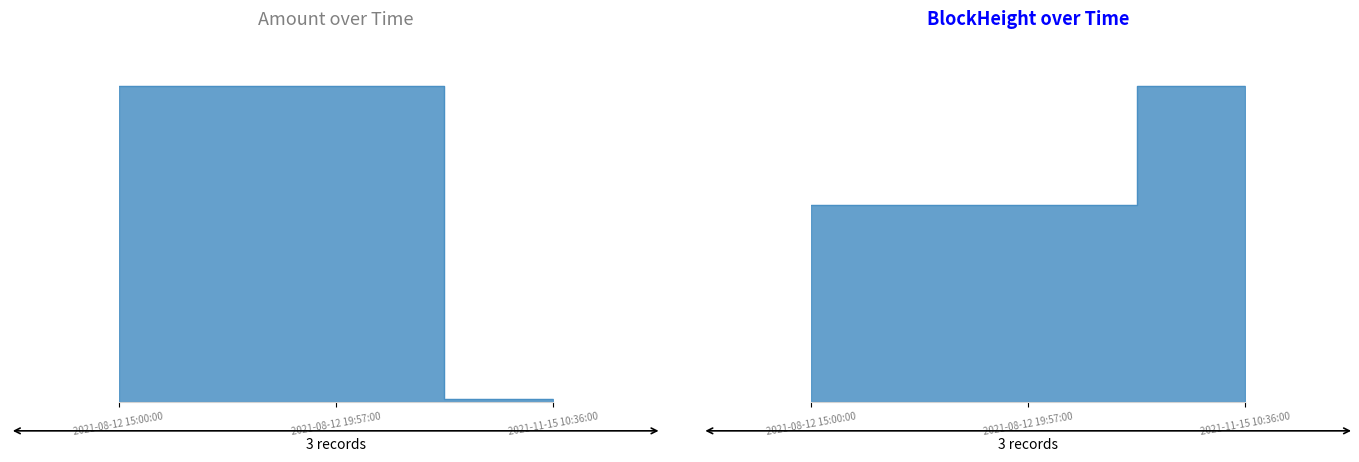

Between 2021-08-12 15:00:00 and 2021-08-12 19:57:00, which is larger?

2021-08-12 15:00:00